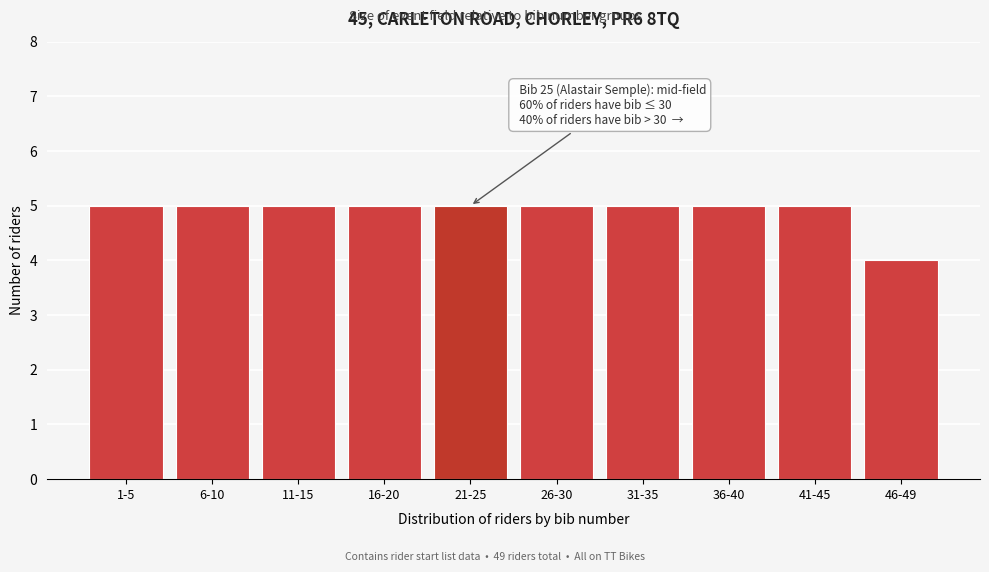

Reading left to right, extract all data points from this chart.

1-5=5	6-10=5	11-15=5	16-20=5	21-25=5	26-30=5	31-35=5	36-40=5	41-45=5	46-49=4